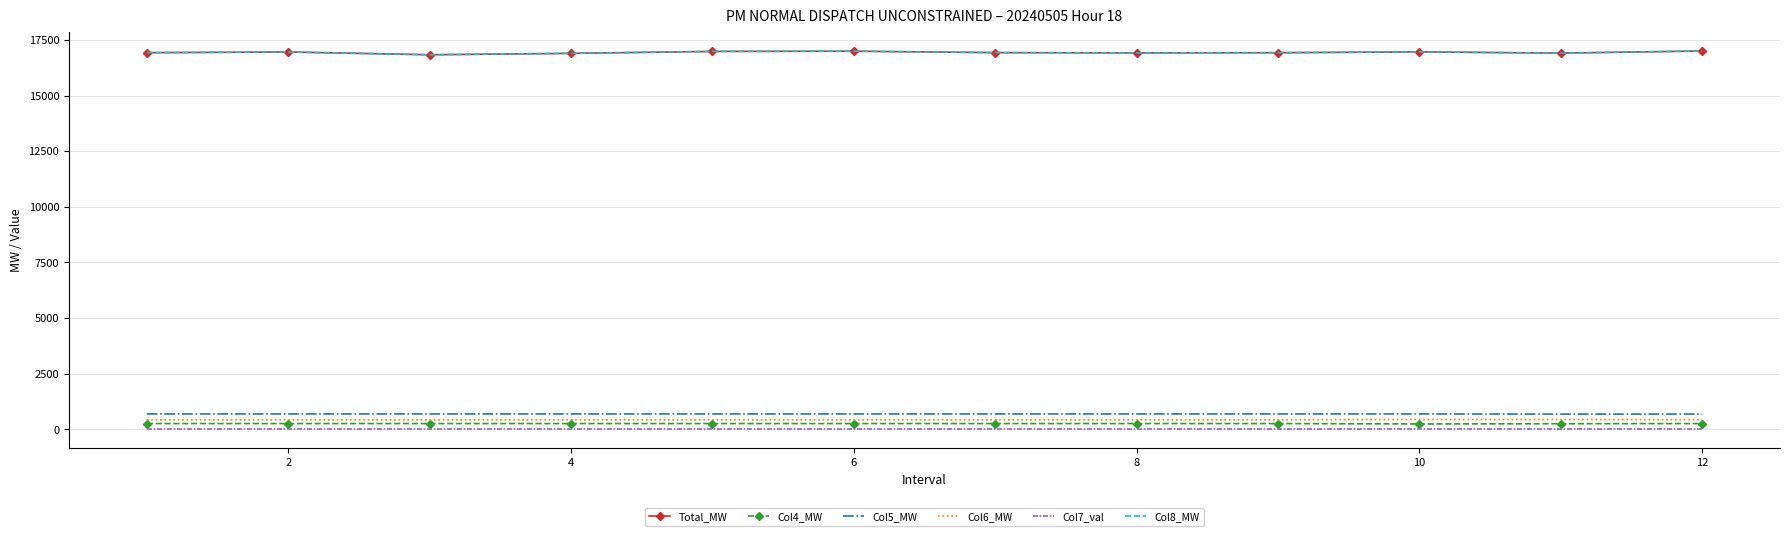

Reading right to left, extract all data points from this chart.

Total_MW: 17001.3	16905.3	16960.3	16923.8	16913.9	16927.8	16991.1	16981.4	16894.5	16831.5	16955.9	16925.3
Col4_MW: 265.4	258.0	247.6	265.4	265.4	265.4	265.4	265.4	265.4	265.4	265.4	265.4
Col5_MW: 690.7	690.7	697.4	697.6	697.6	697.6	697.6	697.6	697.6	697.6	697.6	697.6
Col6_MW: 438.9	446.3	450.0	432.0	432.0	432.0	432.0	432.0	432.0	432.0	432.0	432.0
Col7_val: 2.0	2.0	2.0	2.0	2.0	2.0	2.0	2.0	2.0	2.0	2.0	2.0
Col8_MW: 17001.3	16905.3	16960.3	16923.8	16913.9	16927.8	16991.1	16981.4	16894.5	16831.5	16955.9	16925.3